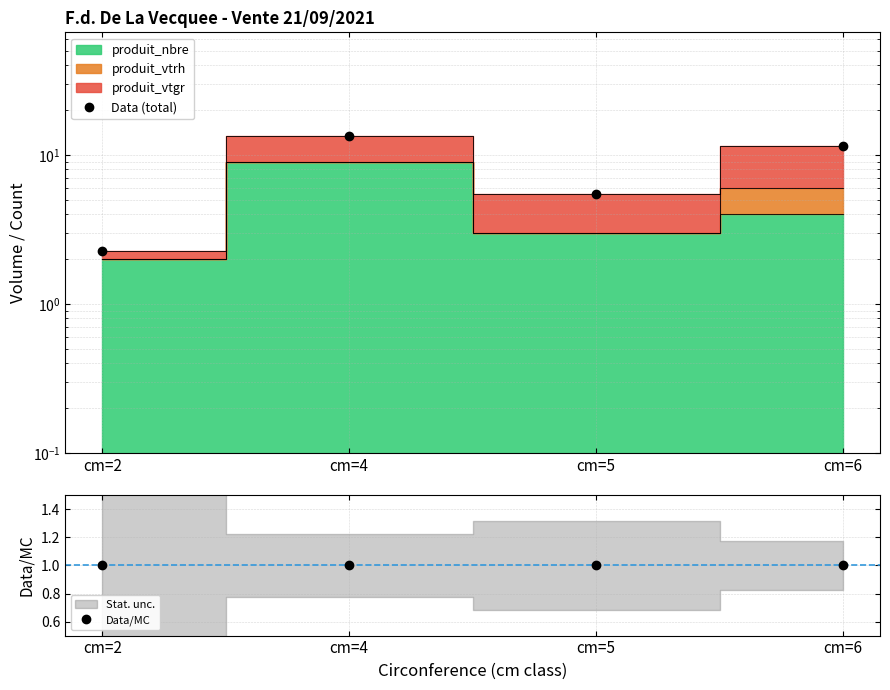

What is the smallest value displayed?

1.0